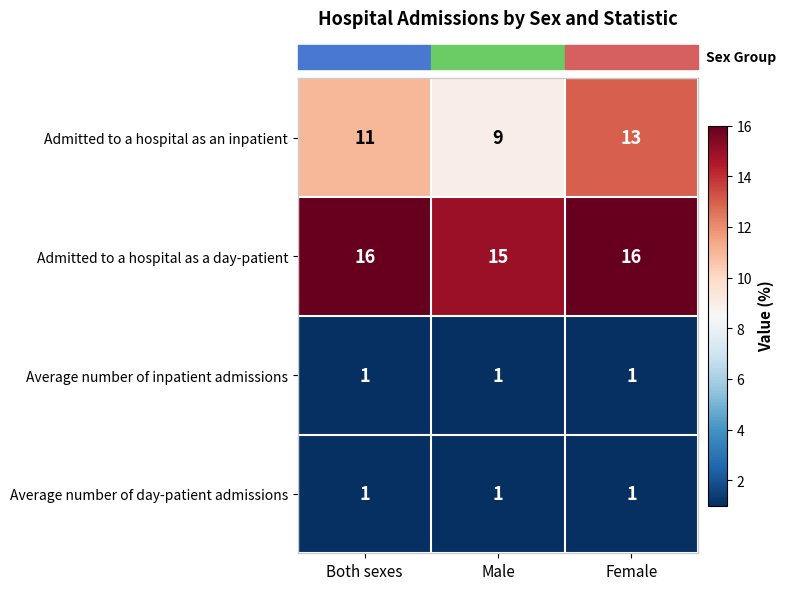

Which series has the largest total across all categories?

Admitted to a hospital as a day-patient